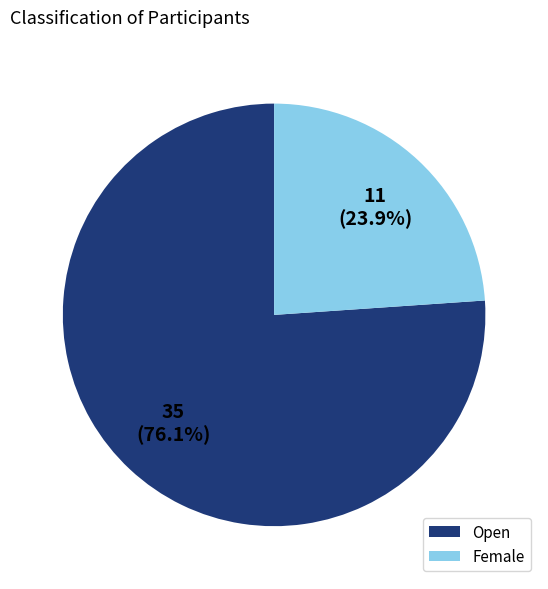

To the nearest percent, what is the difference between the largest and smallest slice percentages?

52%